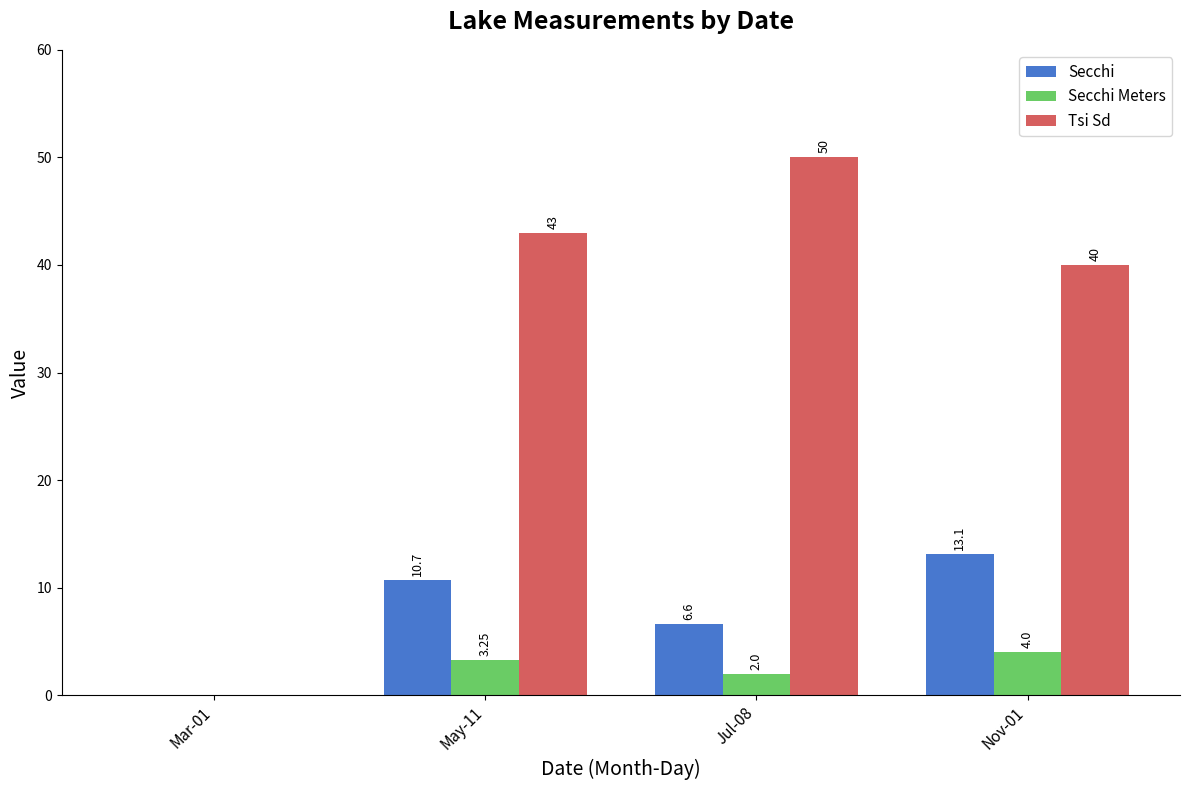

What is the sum of the Secchi values at Jul-08 and Mar-01?

6.6